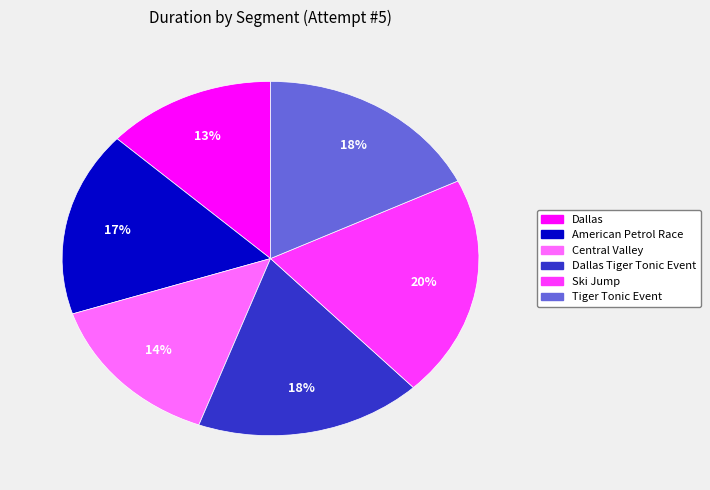

Is there any slice that represents more than half of the pie?

No